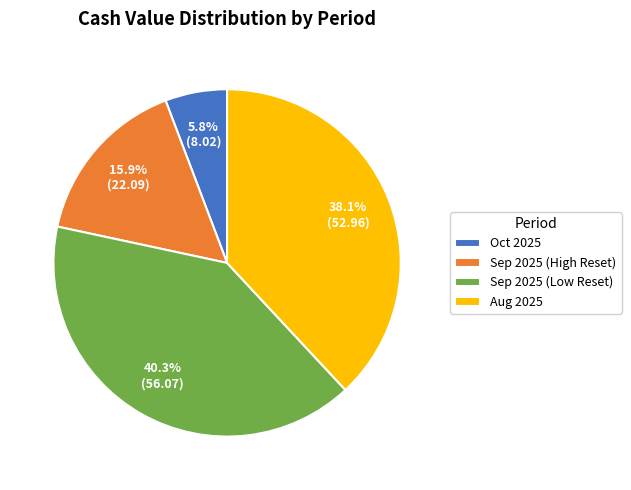

How much of the chart is everything except Oct 2025?

94.2%